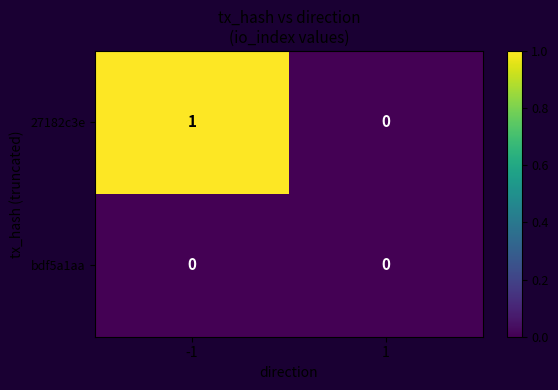

Rank the series by their maximum value, from lowest to highest.

bdf5a1aa, 27182c3e